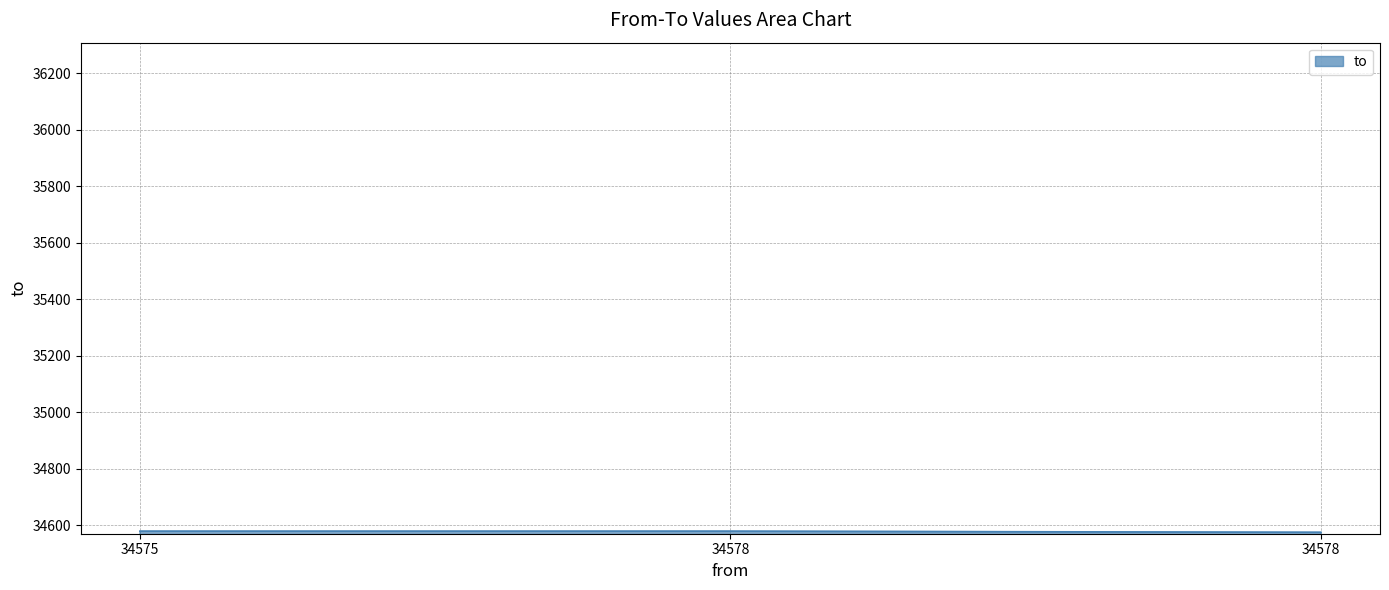

Does the chart have visible grid lines?

Yes